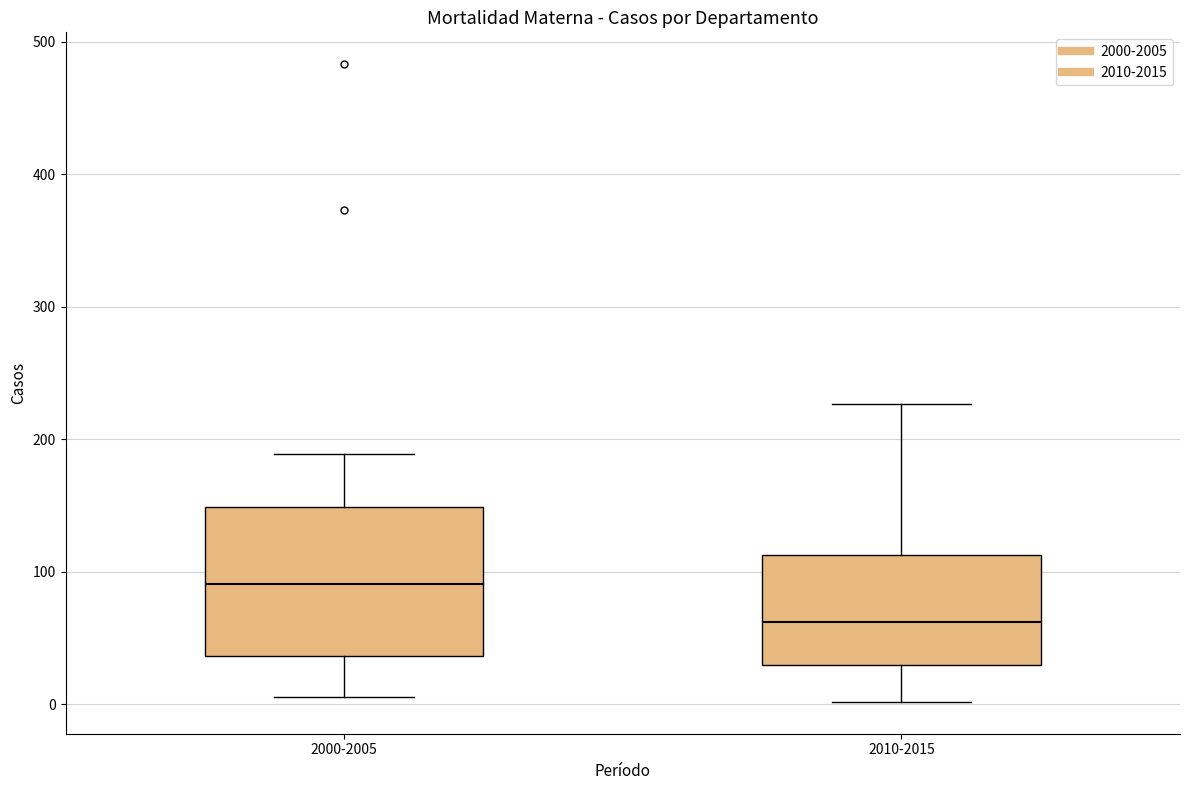

Where is the upper edge of the box for 2000-2005 on the y-axis? The values are not printed on the chart, so give them approximately, as read against the axis.

150